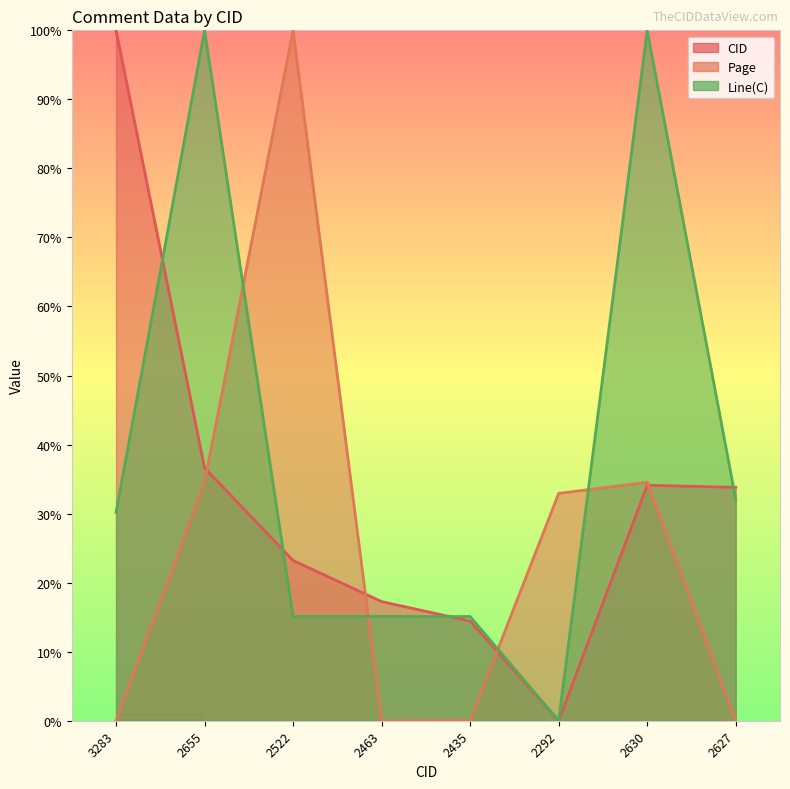

Which has a higher value, 2627 or 2463?

2627